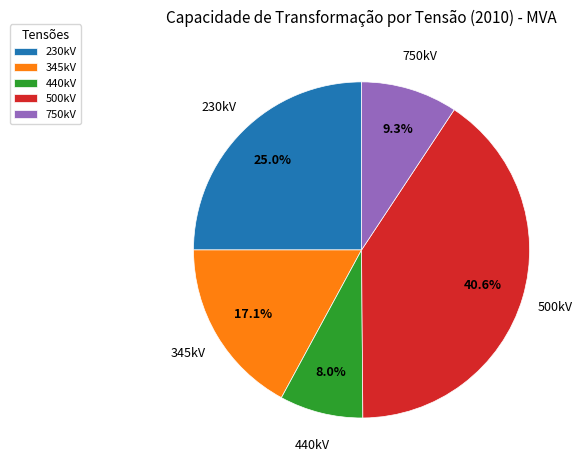

What portion of the pie excludes 500kV?

59.4%